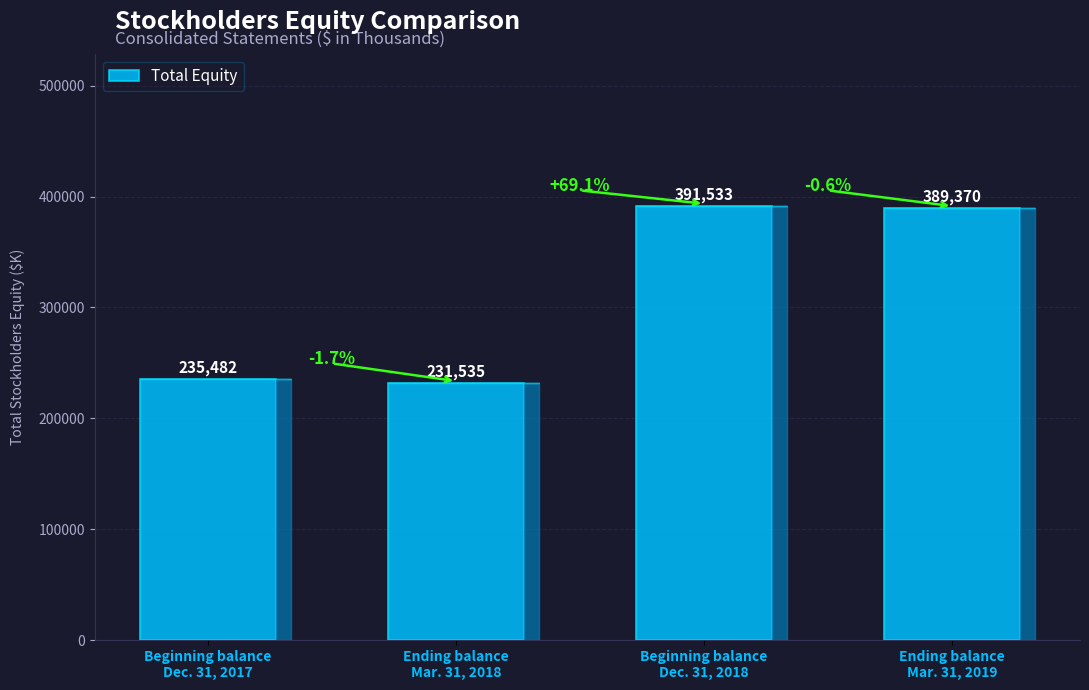

What is the greatest value displayed?

391533